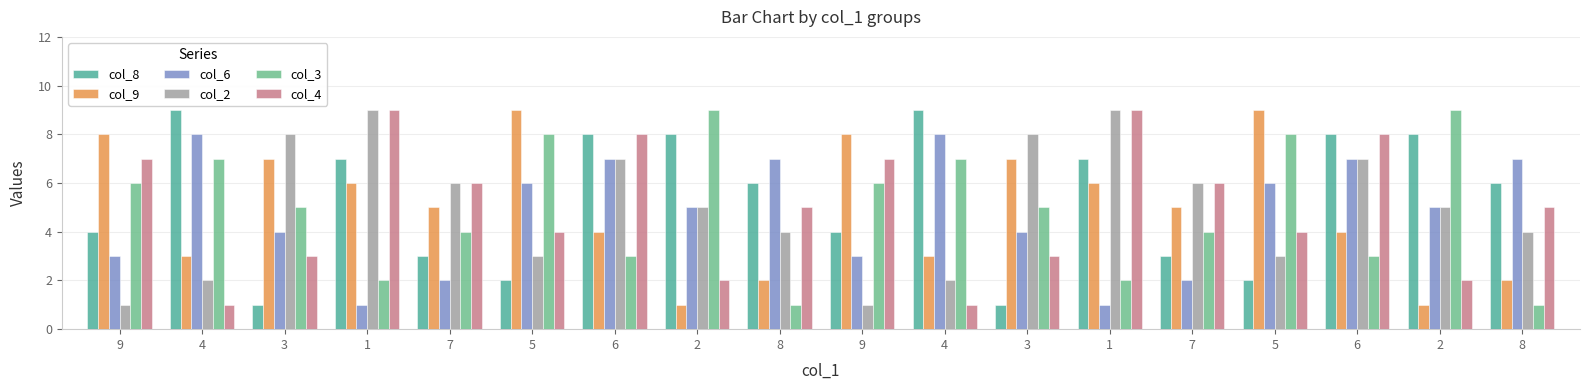

How many distinct data groups are displayed?

6